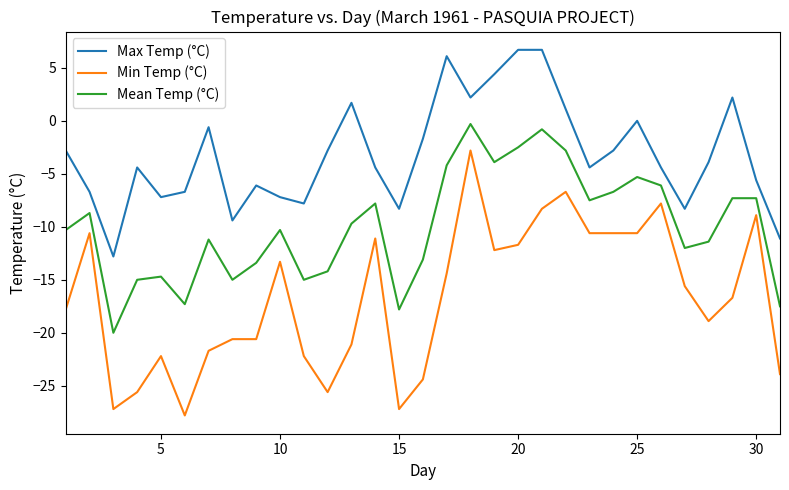

Which series has the largest range (max minus min)?

Min Temp (°C)